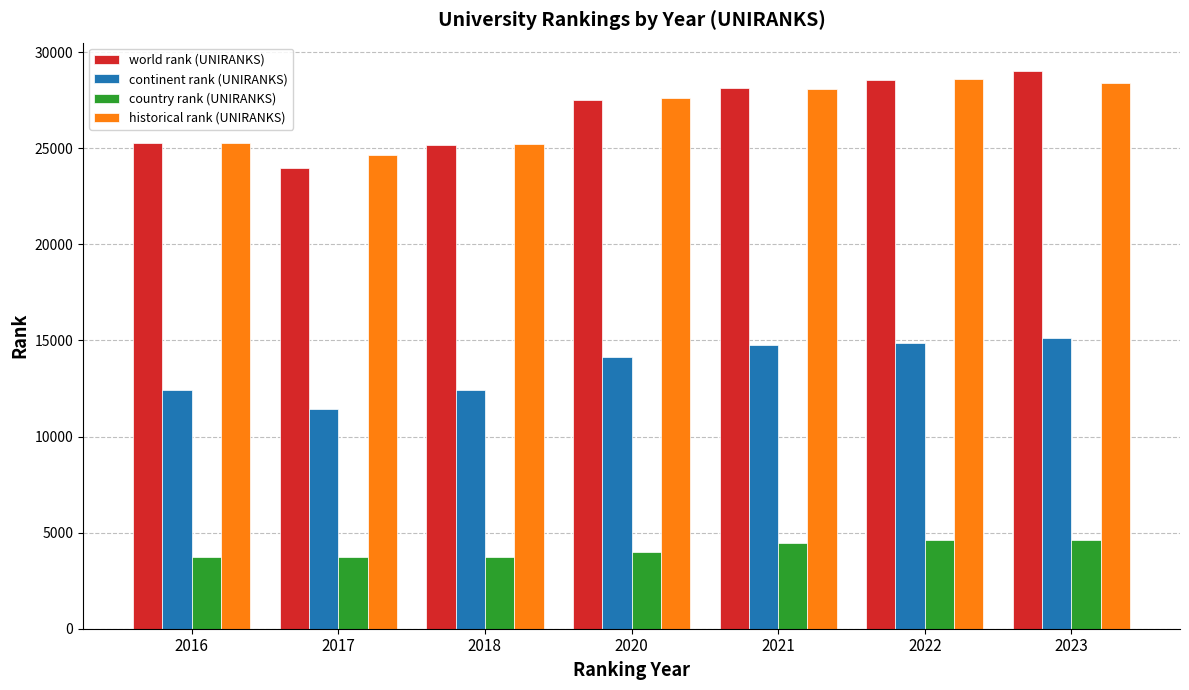

What is the average value of the country rank (UNIRANKS) series?

4106